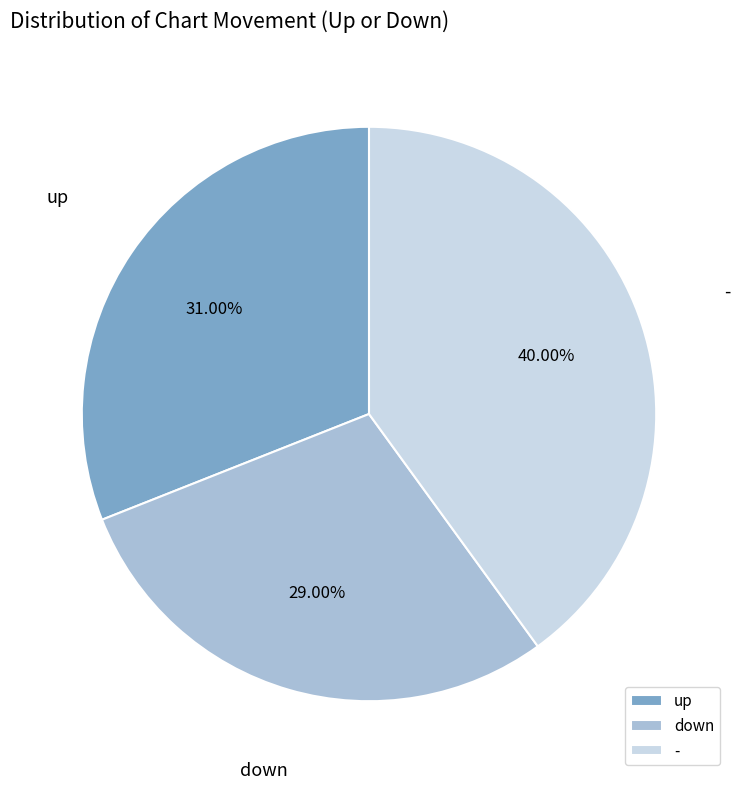

What percentage do up and down together represent?

60.0%